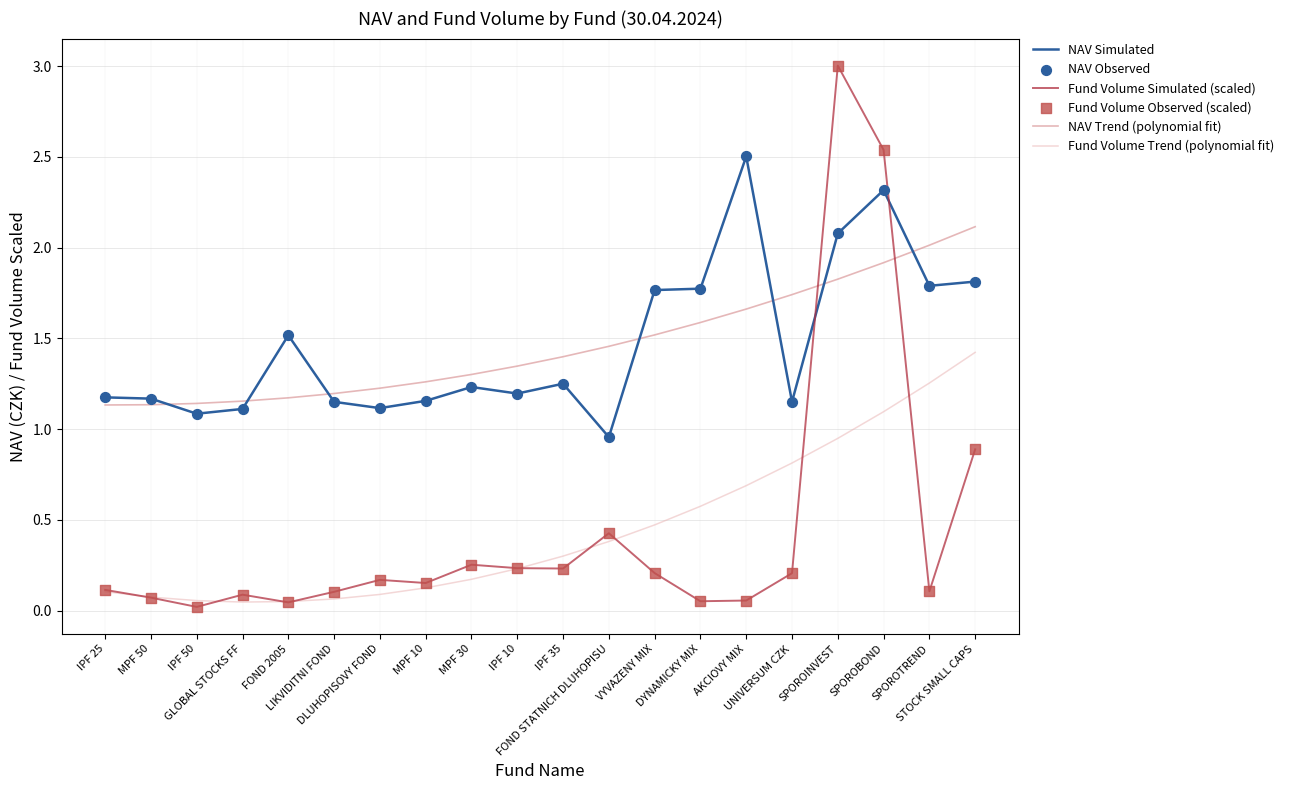

List the series in order of their peak value, highest first.

Fund Volume Simulated (scaled), NAV Simulated, NAV Trend (polynomial fit), Fund Volume Trend (polynomial fit)